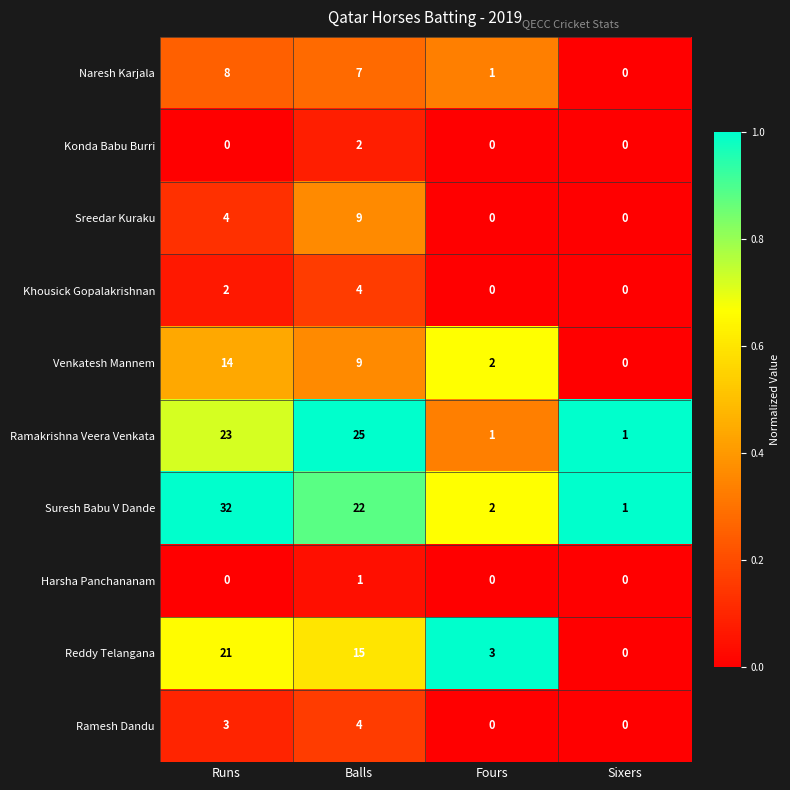

Which series has the largest total across all categories?

Suresh Babu V Dande